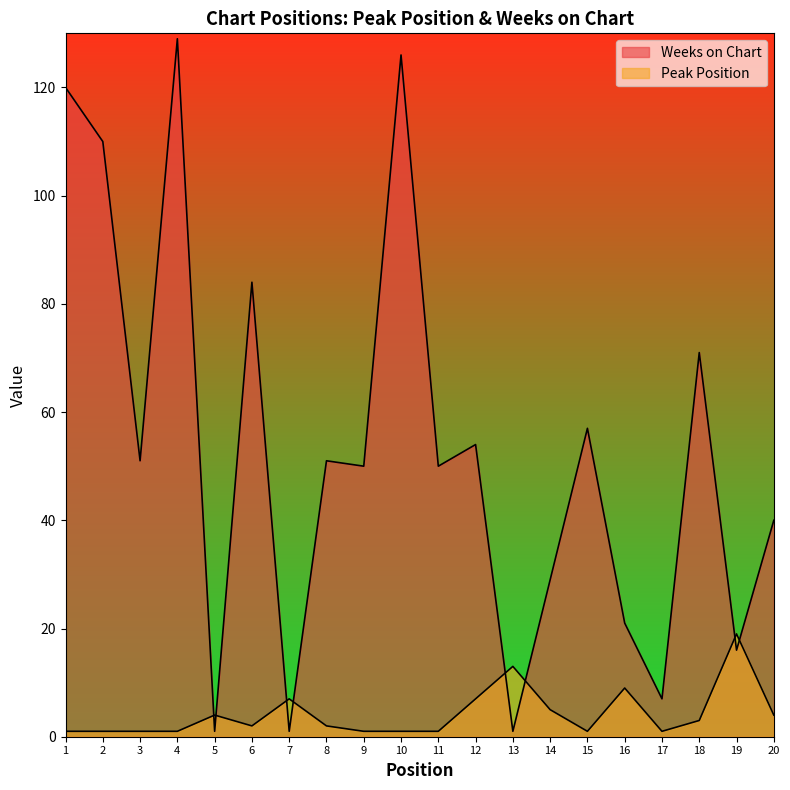

List the labels in order of Weeks on Chart value, largest first.

4, 10, 1, 2, 6, 18, 15, 12, 3, 8, 9, 11, 20, 14, 16, 19, 17, 5, 7, 13